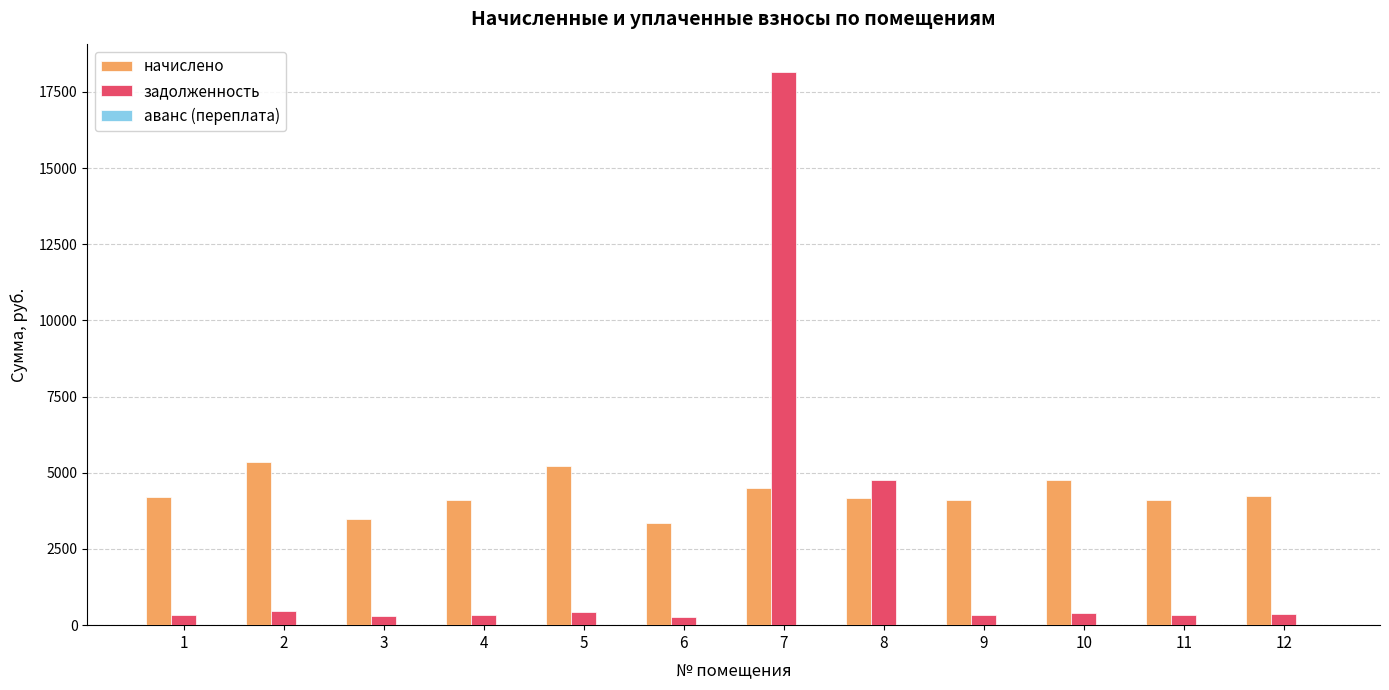

What is the highest value of the начислено series?

5350.5